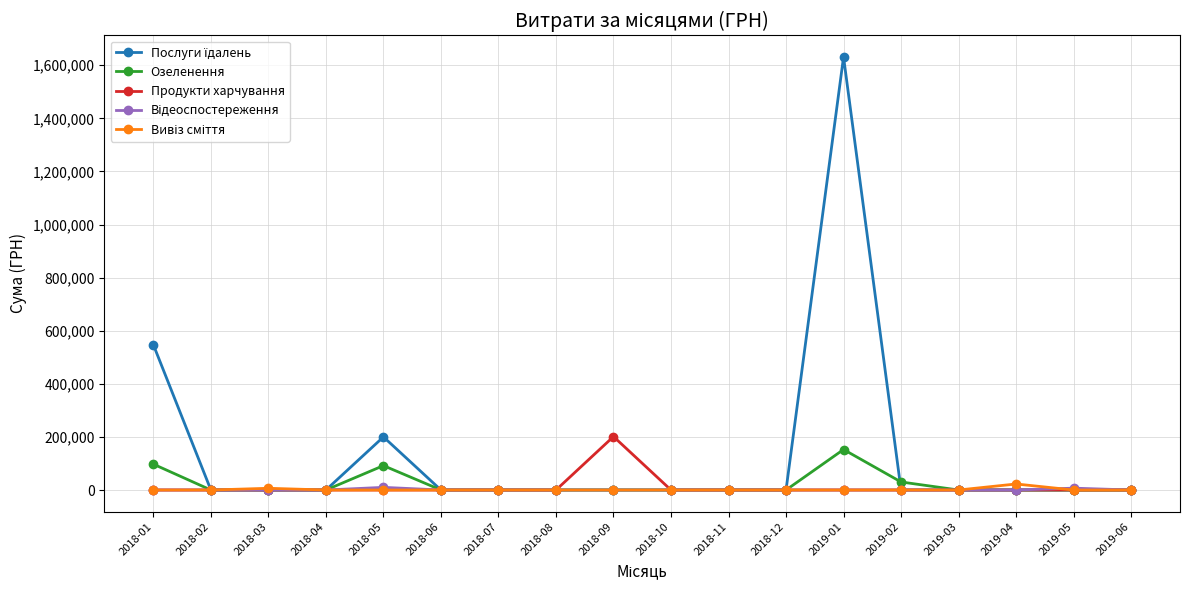

What is the label of the 18th point from the left?

2019-06